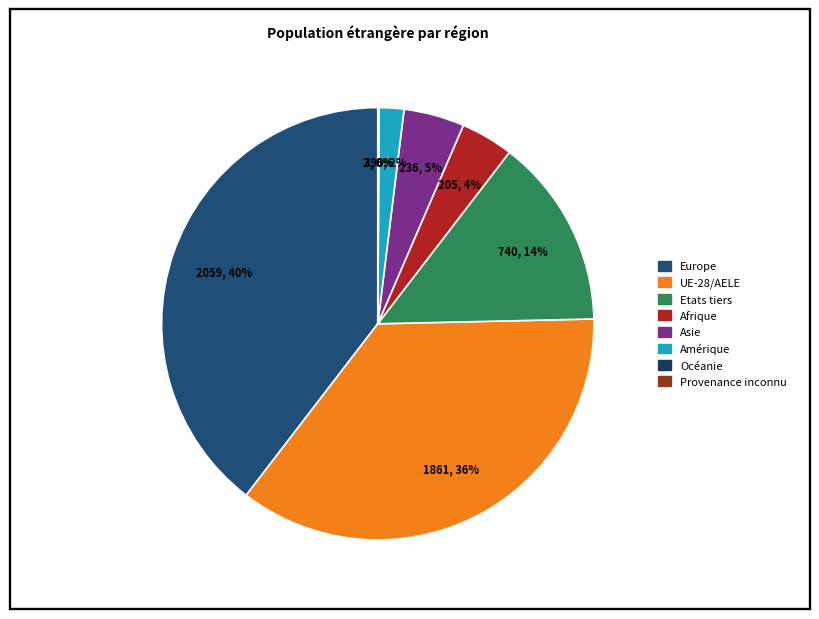

Which slice is the largest?

Europe